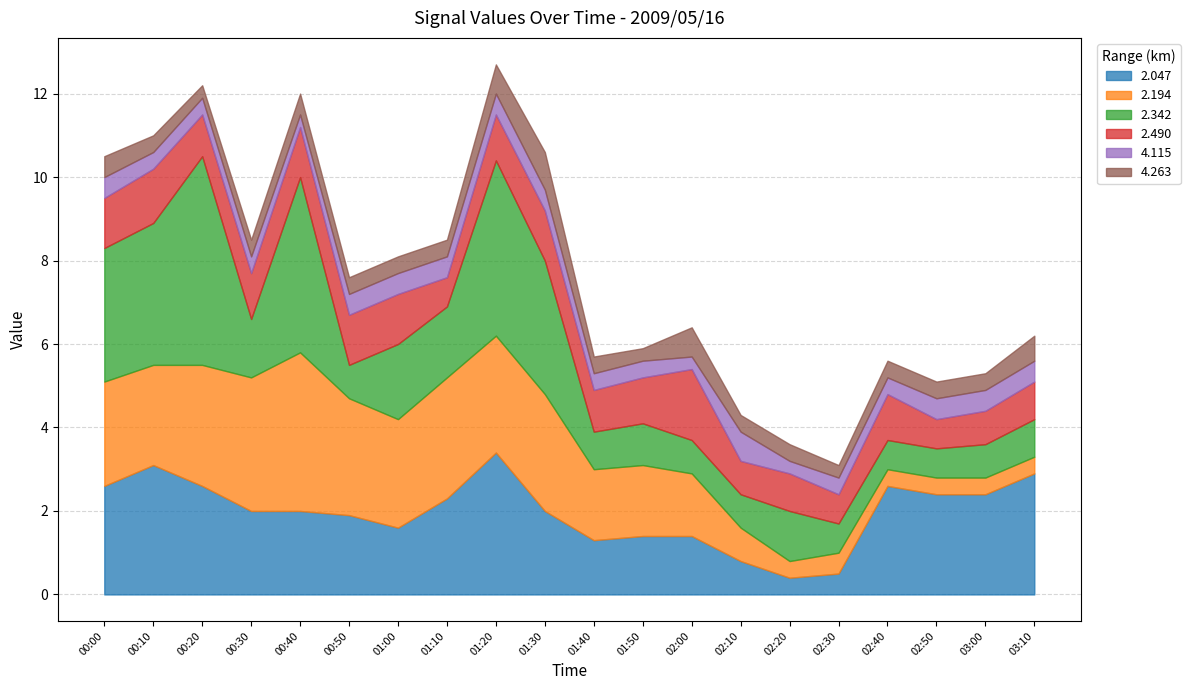

List the labels in order of 4.263 value, largest first.

01:30, 01:20, 02:00, 03:10, 00:00, 00:40, 00:10, 00:30, 00:50, 01:00, 01:10, 01:40, 02:10, 02:20, 02:40, 02:50, 03:00, 00:20, 01:50, 02:30